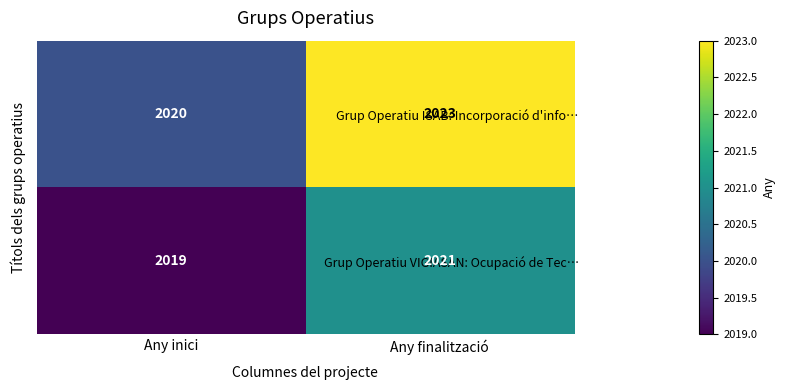

What is the minimum value shown in the chart?

2019